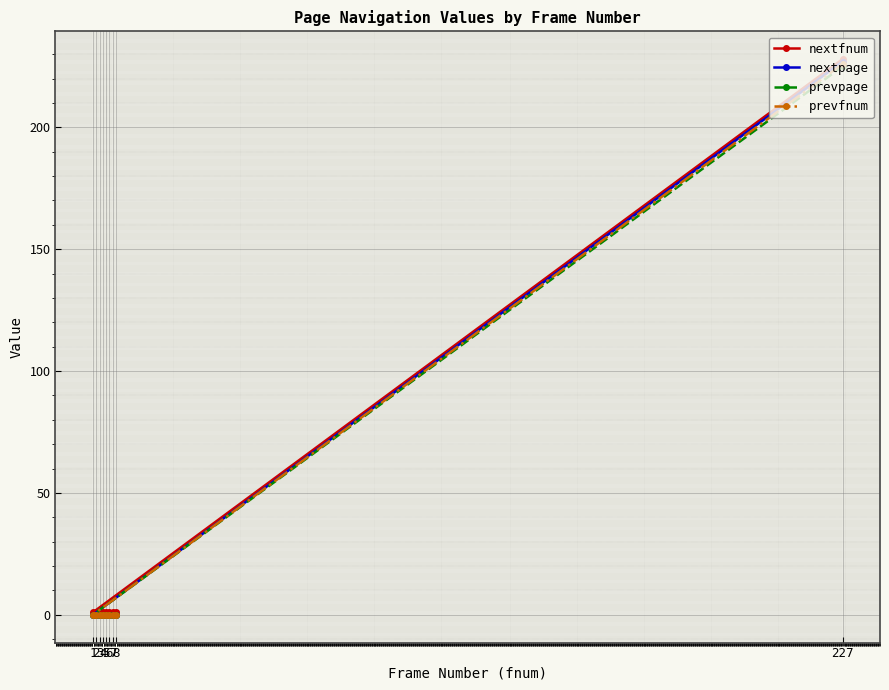

Between 6 and 7, which series saw the biggest shift?

nextfnum